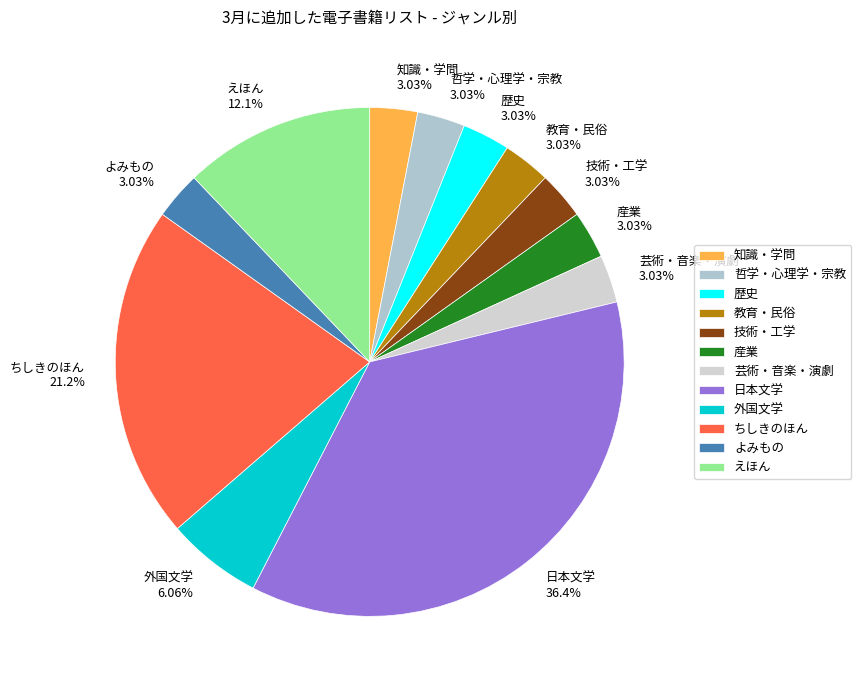

What is the ratio of the value at 外国文学 to the value at ちしきのほん?

0.3